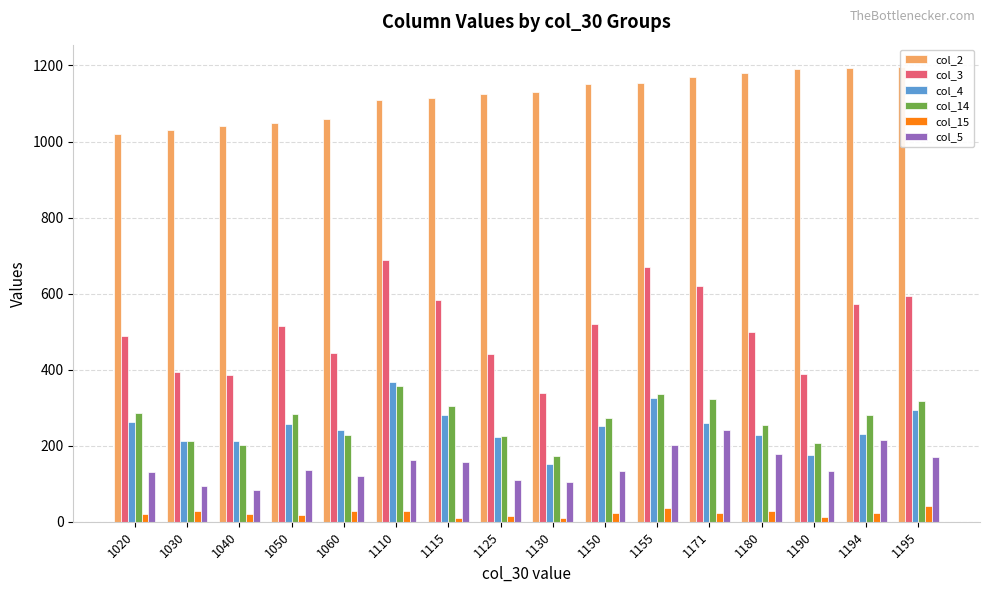

Reading left to right, list all the values displayed in this chart.

col_2: 1020=1020	1030=1030	1040=1040	1050=1050	1060=1060	1110=1110	1115=1115	1125=1125	1130=1130	1150=1150	1155=1155	1171=1171	1180=1180	1190=1190	1194=1194	1195=1195
col_3: 1020=489	1030=393	1040=386	1050=516	1060=445	1110=689	1115=583	1125=442	1130=339	1150=521	1155=671	1171=620	1180=498	1190=388	1194=572	1195=593
col_4: 1020=262	1030=213	1040=213	1050=256	1060=240	1110=367	1115=282	1125=224	1130=152	1150=251	1155=325	1171=260	1180=228	1190=176	1194=232	1195=295
col_14: 1020=285	1030=212	1040=201	1050=283	1060=229	1110=358	1115=304	1125=226	1130=172	1150=274	1155=337	1171=324	1180=255	1190=206	1194=280	1195=317
col_15: 1020=20	1030=29	1040=20	1050=17	1060=28	1110=29	1115=11	1125=15	1130=11	1150=22	1155=35	1171=24	1180=29	1190=12	1194=24	1195=41
col_5: 1020=132	1030=95	1040=84	1050=135	1060=119	1110=163	1115=156	1125=111	1130=104	1150=134	1155=203	1171=241	1180=179	1190=134	1194=215	1195=169